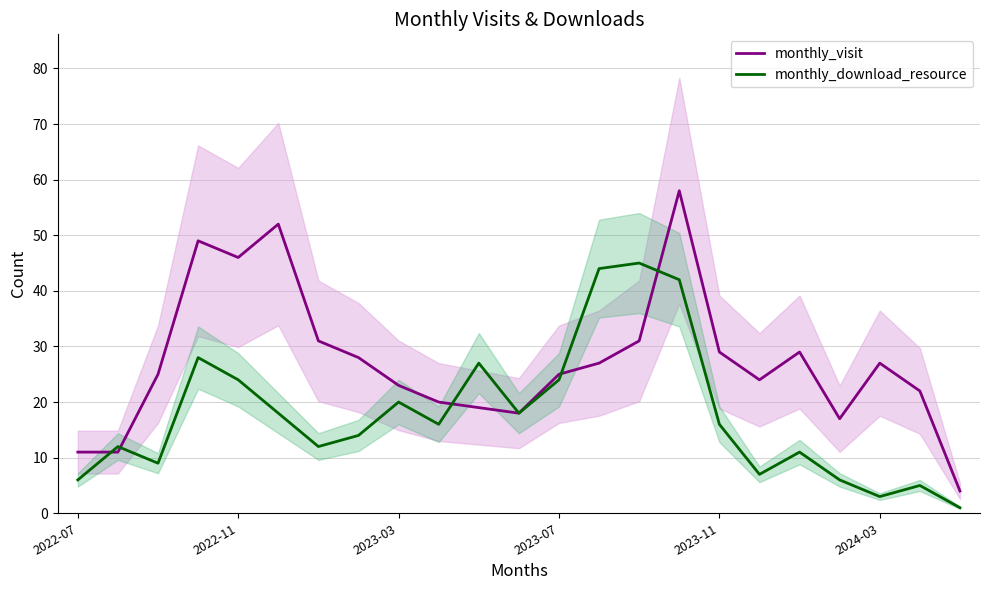

The monthly_download_resource series shows 16 at 9. True or false?

True